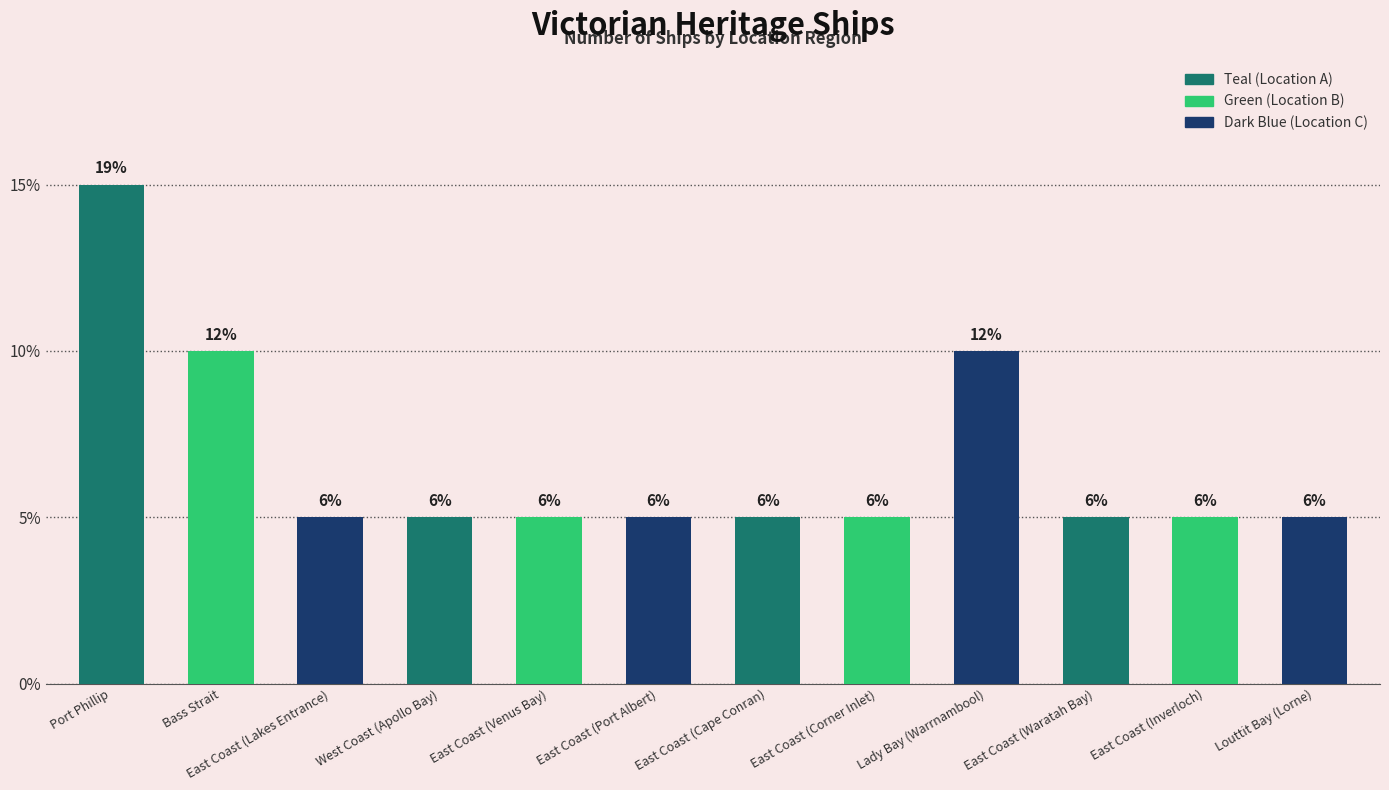

Are the bars horizontal?

No